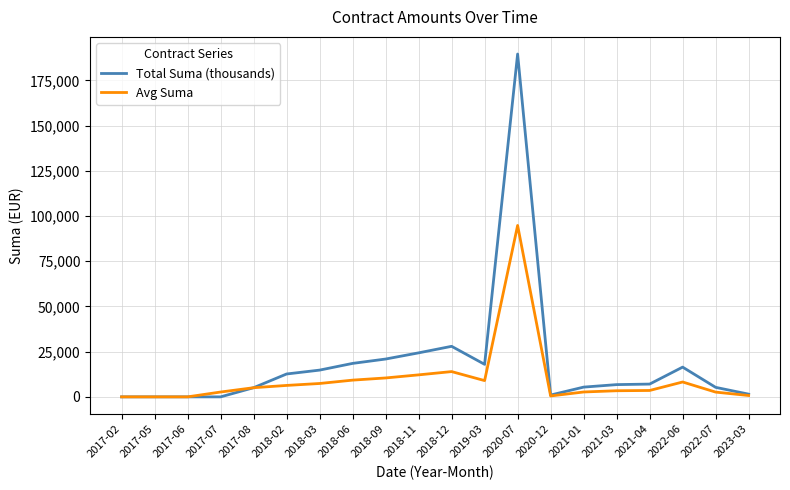

Between 2017-06 and 2018-11, which series saw the biggest shift?

Total Suma (thousands)